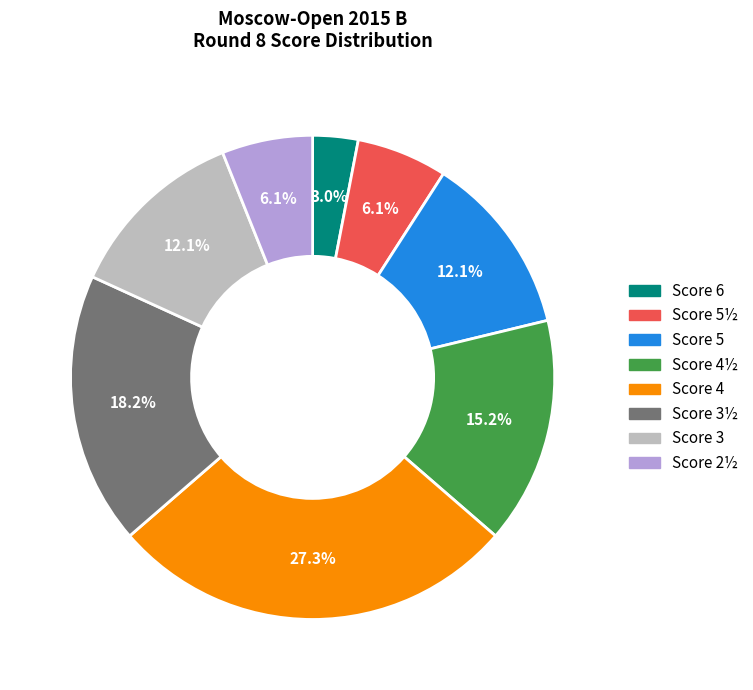

Does any single category account for the majority?

No